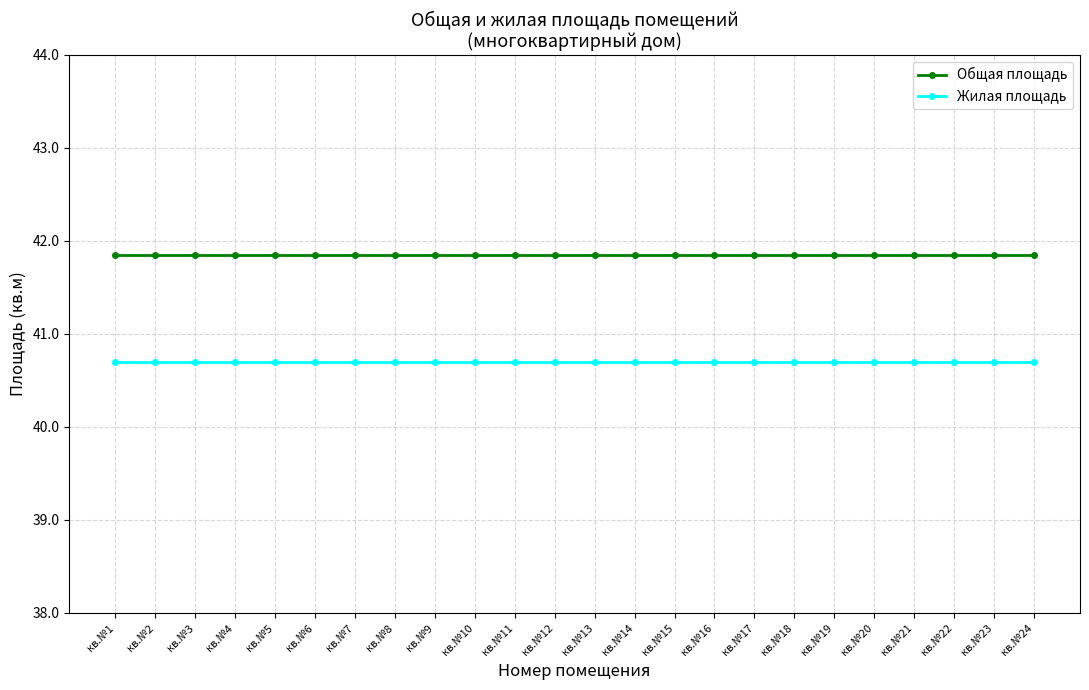

True or false: Общая площадь and Жилая площадь intersect in this chart.

False